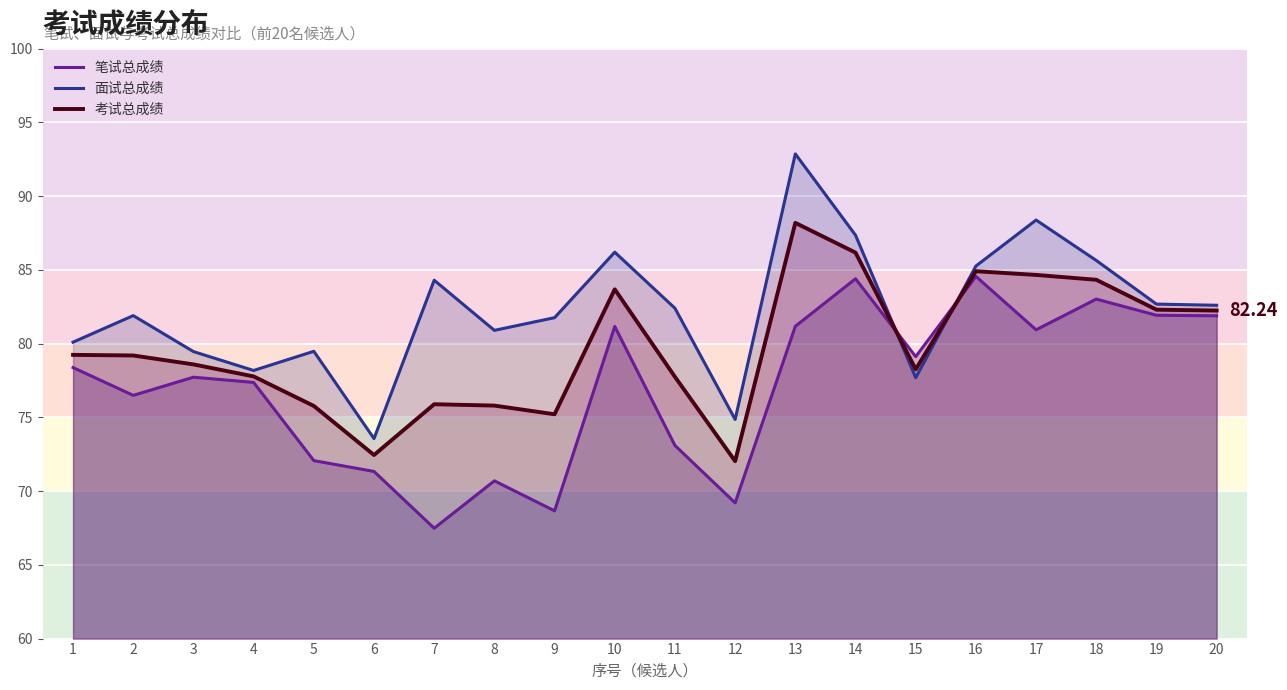

Between which two adjacent categories do 笔试总成绩 and 面试总成绩 first intersect?

14 and 15